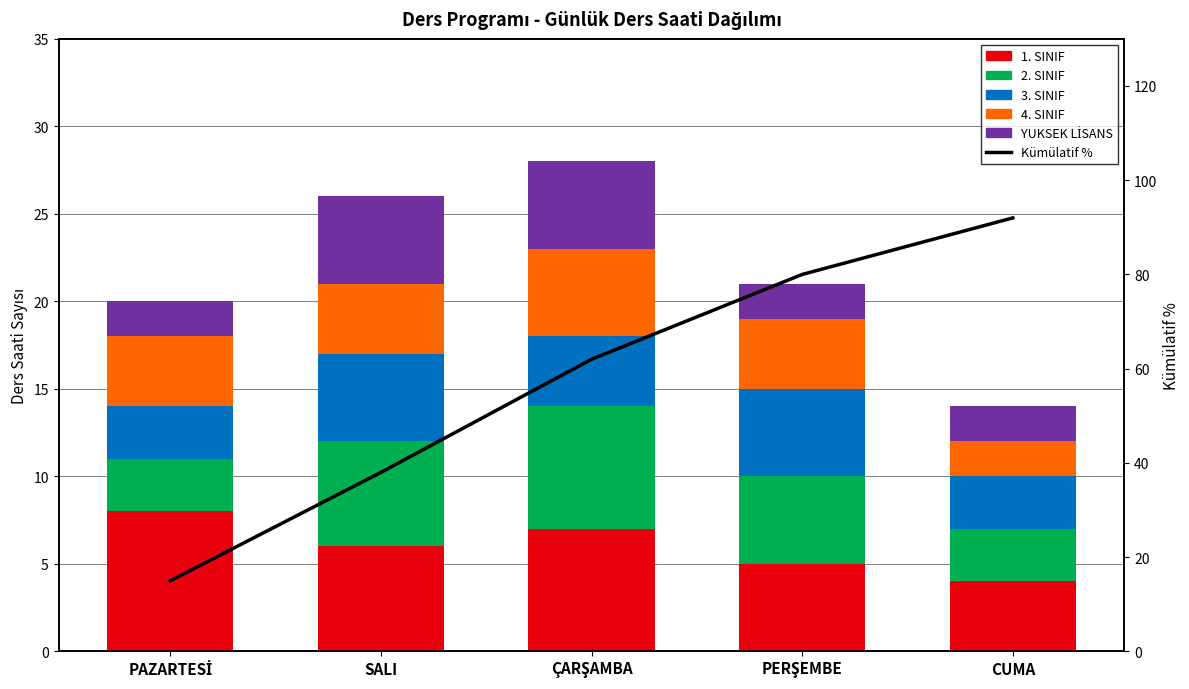

What is the smallest value displayed?

2